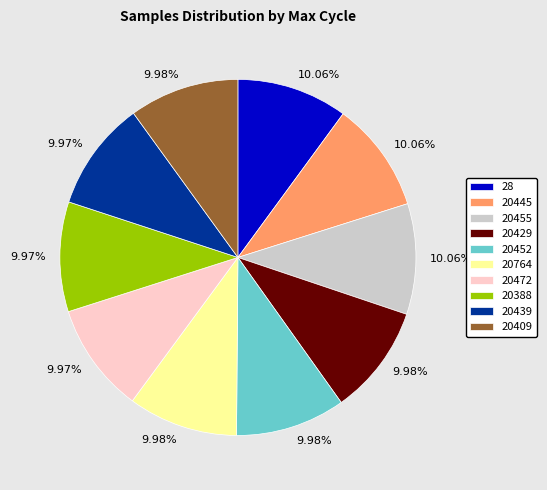

Is there a majority slice in this chart?

No